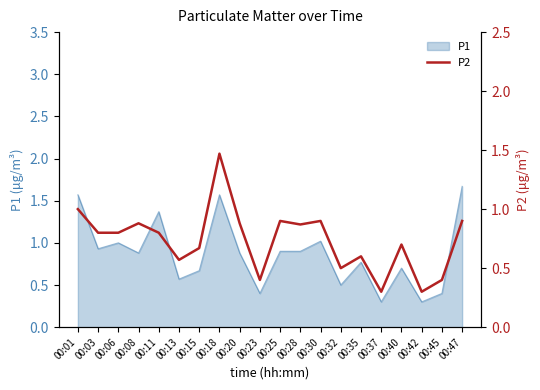

Reading right to left, transcribe all the data shown in this chart.

00:47=0.9	00:45=0.4	00:42=0.3	00:40=0.7	00:37=0.3	00:35=0.6	00:32=0.5	00:30=0.9	00:28=0.9	00:25=0.9	00:23=0.4	00:20=0.9	00:18=1.5	00:15=0.7	00:13=0.6	00:11=0.8	00:08=0.9	00:06=0.8	00:03=0.8	00:01=1.0